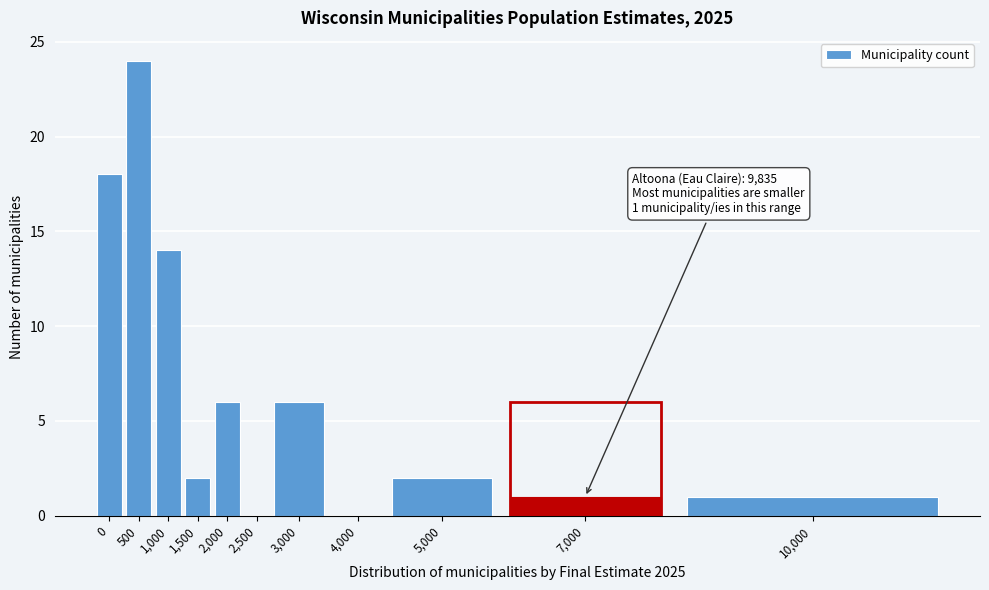

Reading left to right, extract all data points from this chart.

0=18	500=24	1,000=14	1,500=2	2,000=6	2,500=0	3,000=6	4,000=0	5,000=2	7,000=1	10,000=1